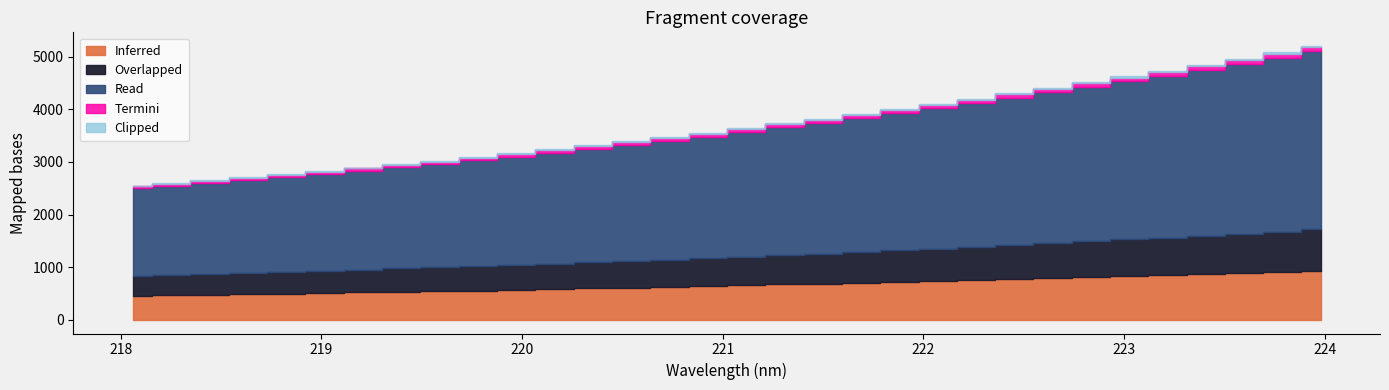

Reading right to left, list all the values displayed in this chart.

223.9802=5202.0	223.7895=5081.0	223.5987=4962.2	223.408=4846.6	223.2172=4733.0	223.0264=4624.8	222.8355=4516.9	222.6447=4408.2	222.4538=4302.7	222.263=4199.2	222.0721=4100.3	221.8812=4001.8	221.6902=3904.2	221.4993=3816.6	221.3083=3731.3	221.1174=3641.2	220.9264=3553.0	220.7354=3472.1	220.5444=3391.6	220.3533=3312.9	220.1623=3236.6	219.9712=3162.8	219.7801=3092.1	219.589=3022.2	219.3979=2956.6	219.2067=2891.8	219.0156=2827.5	218.8244=2767.2	218.6332=2710.9	218.442=2653.7	218.2508=2599.1	218.0596=2546.3